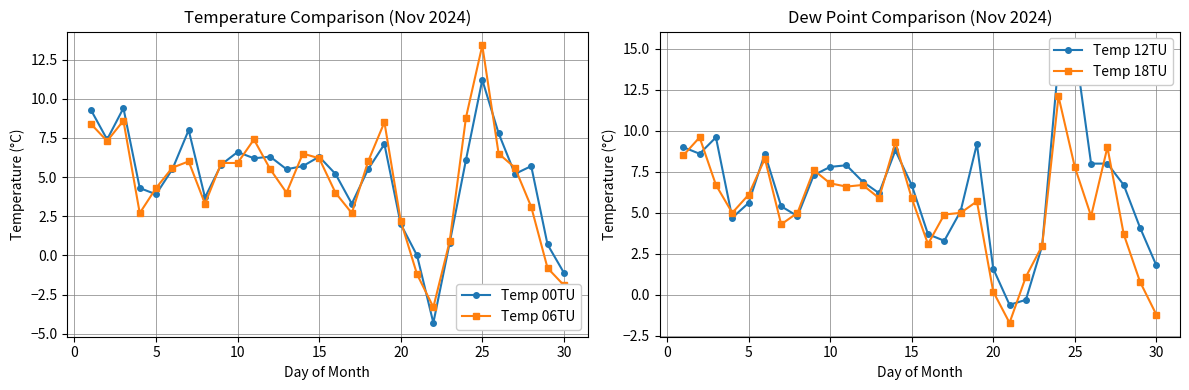

Is it true that Temp 18TU equals 6.8 at 10?

True